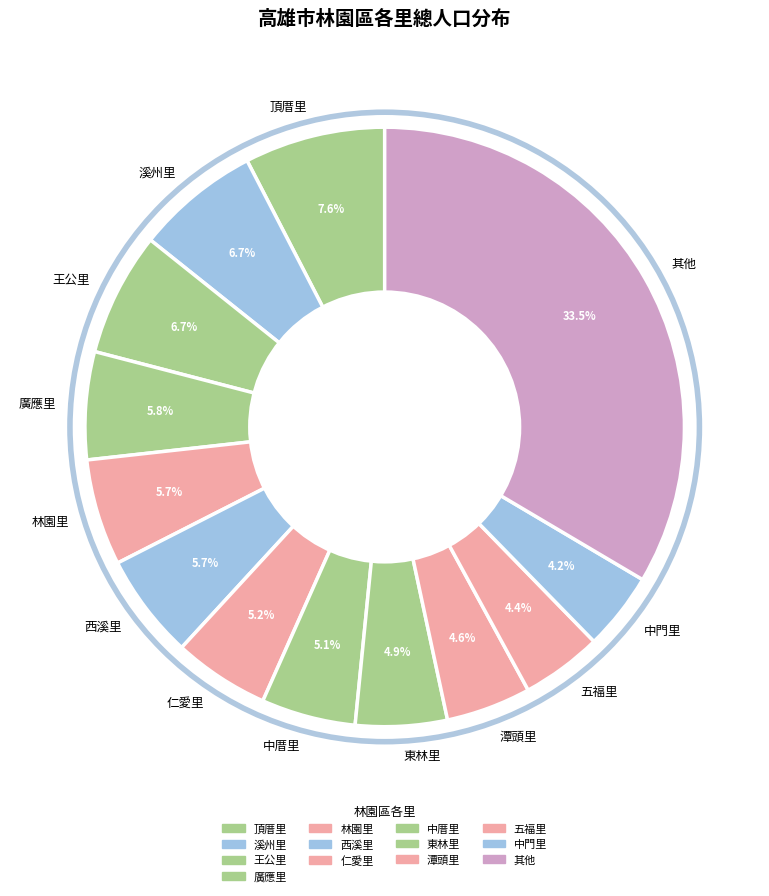

Which category has the biggest portion of the pie?

其他